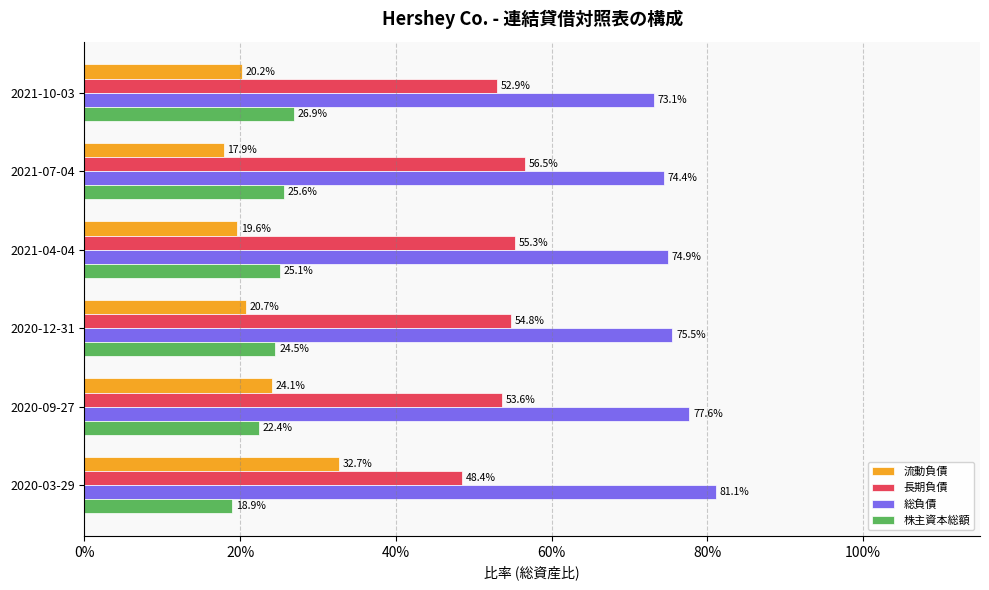

What is the highest value of the 総負債 series?

0.8